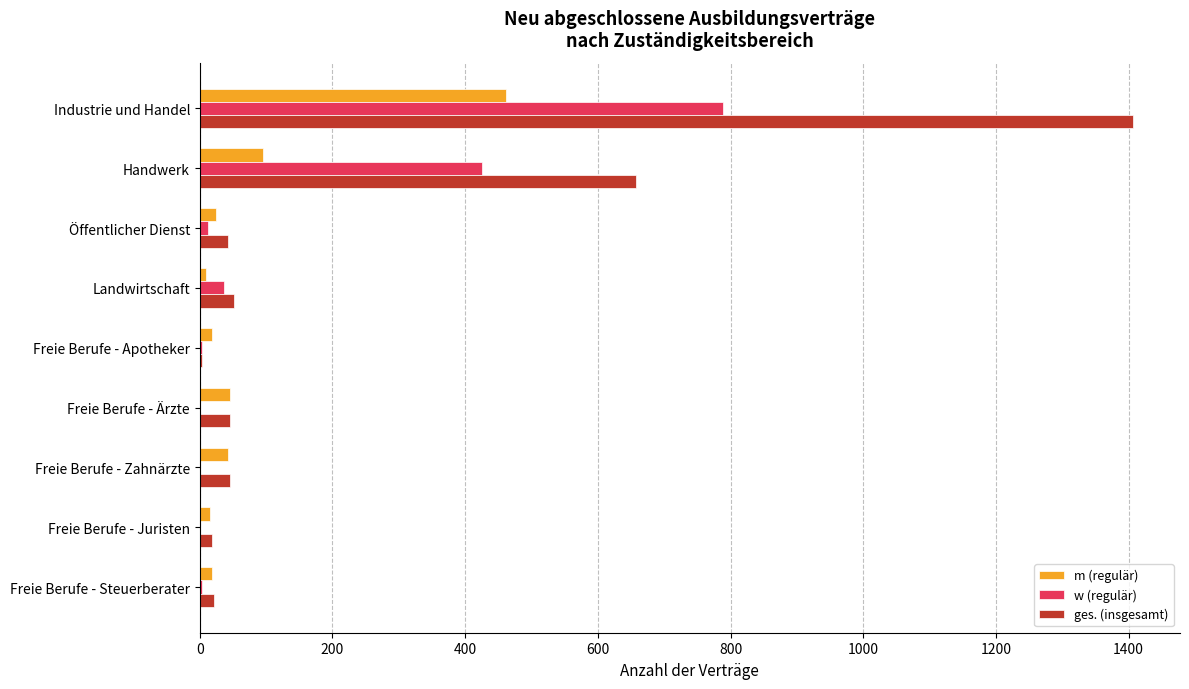

Which series has the largest range (max minus min)?

ges. (insgesamt)